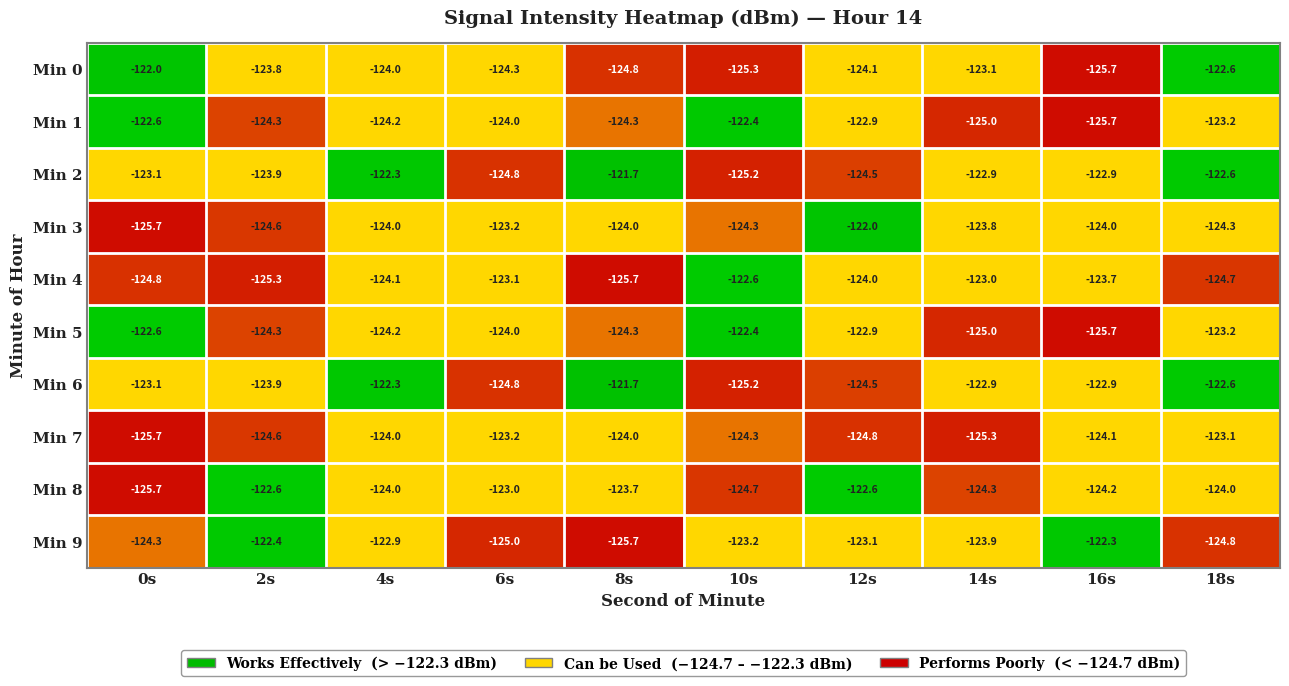

Read the Min 2 value at 18s.

-122.6